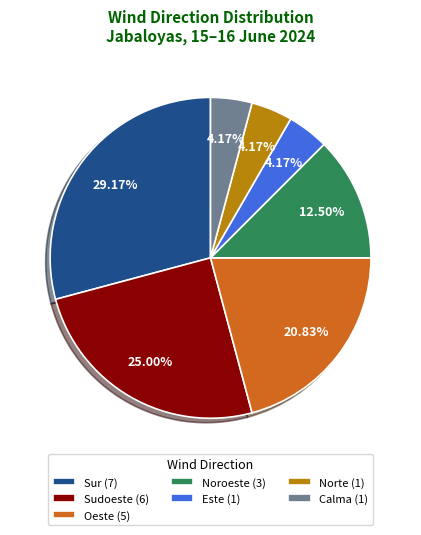

To the nearest percent, what is the difference between the largest and smallest slice percentages?

25%